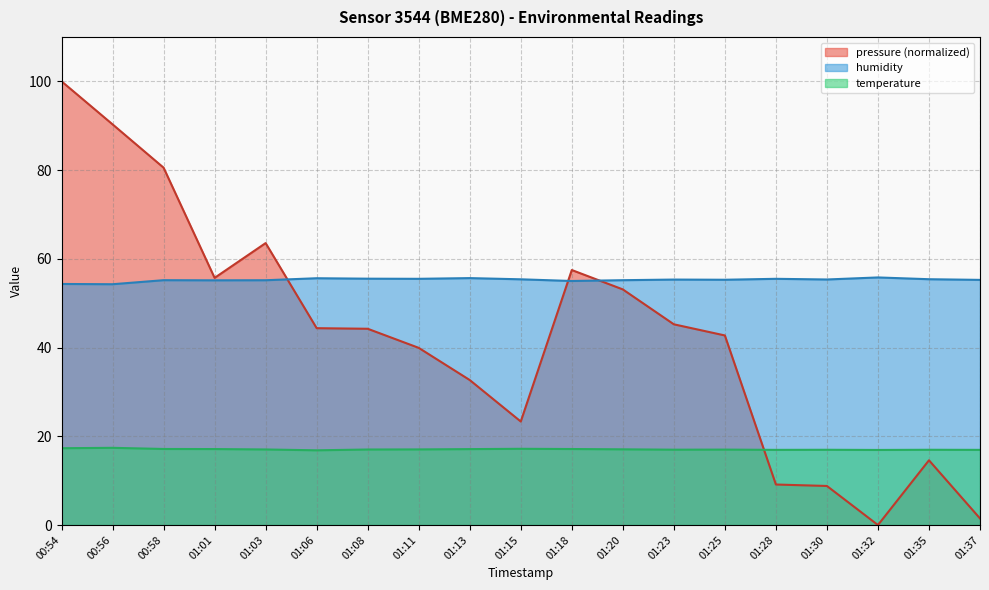

What is the label of the 9th point from the right?

01:18